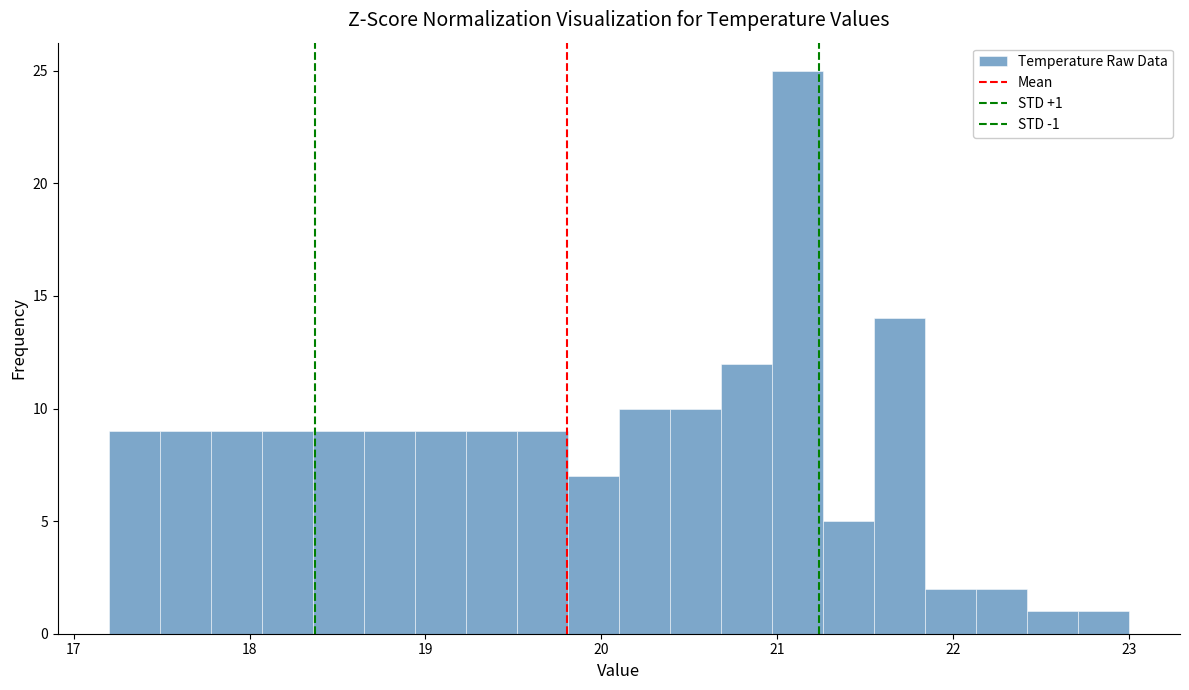

Around what value on the x-axis is the tallest bar? Give the approximate position of its centre, as read against the axis.

21.1